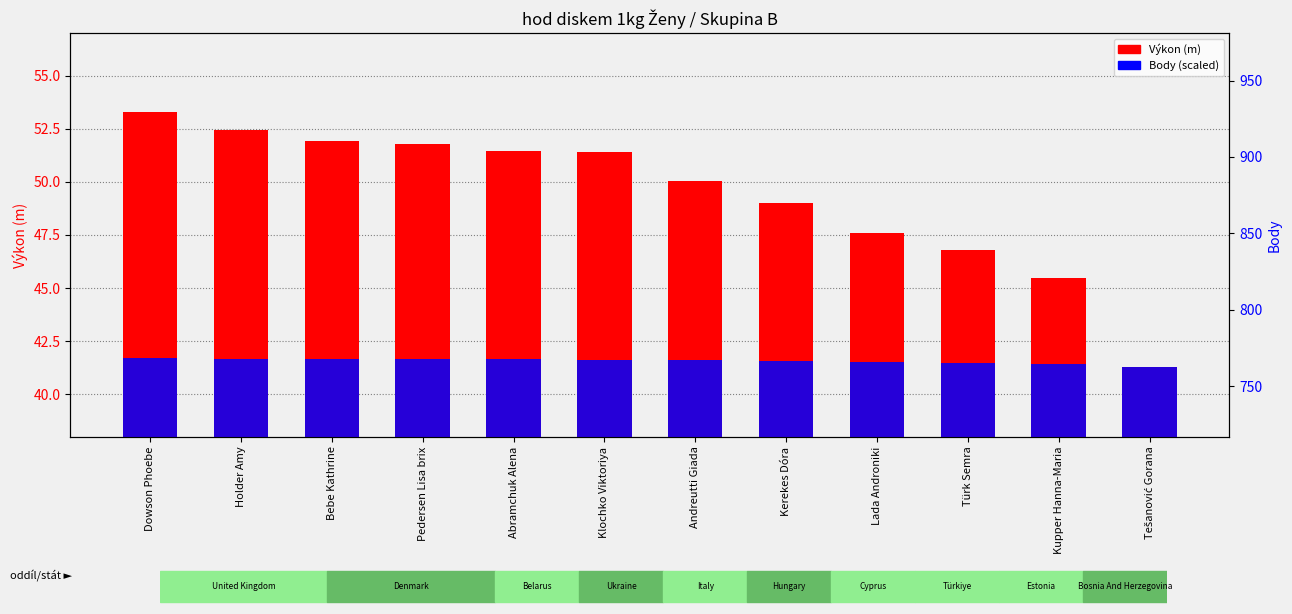

At how many categories does at least one series exceed 41?

12